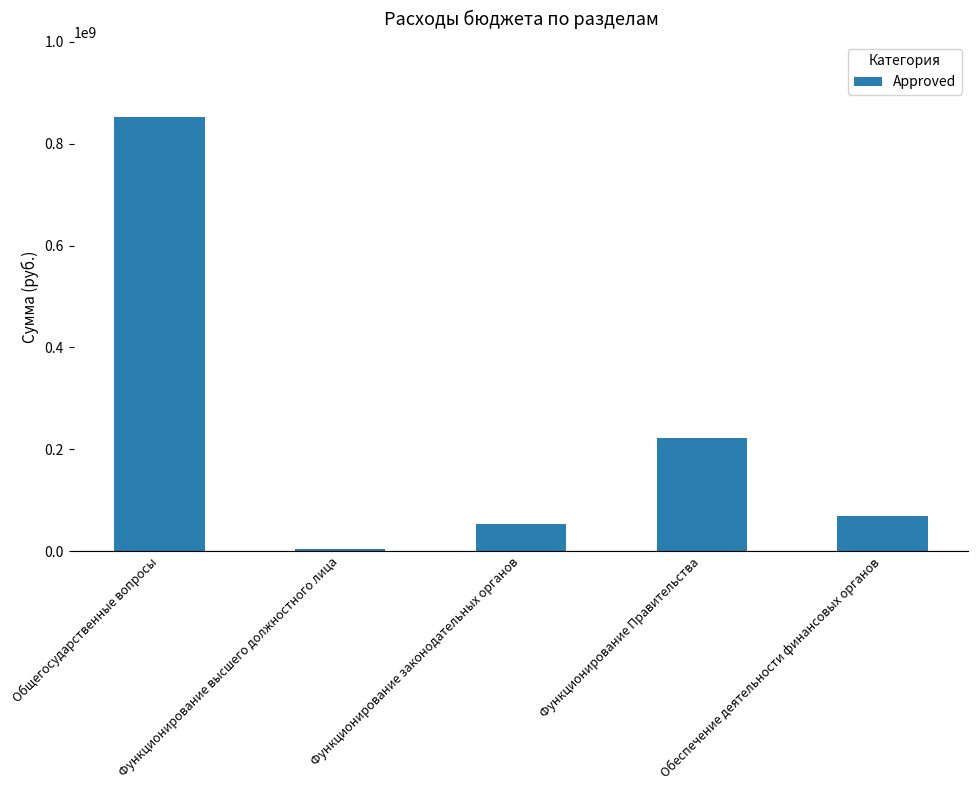

At which label does the data first exceed 68537276?

Общегосударственные вопросы